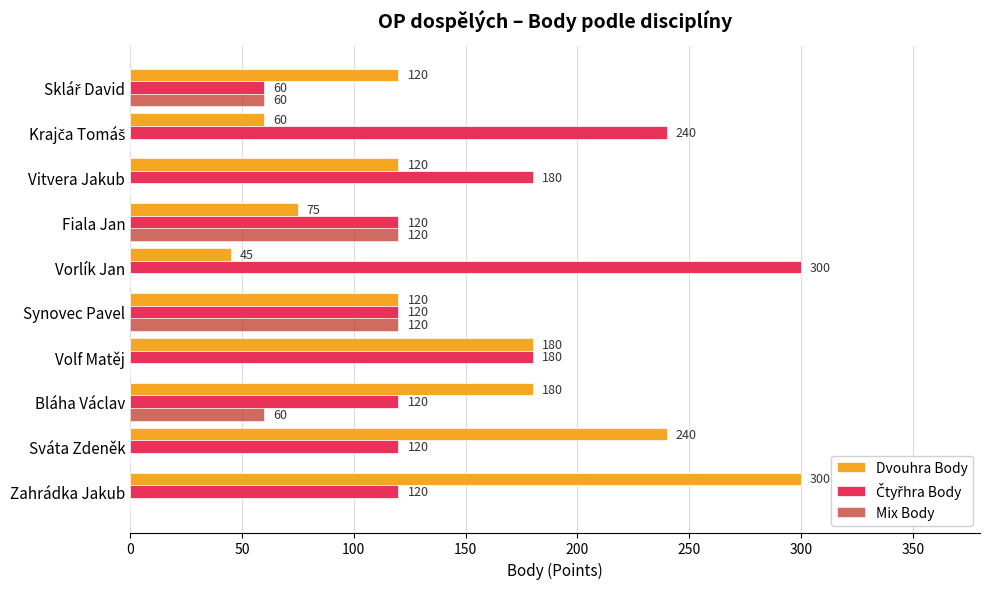

What is the maximum value shown in the chart?

300